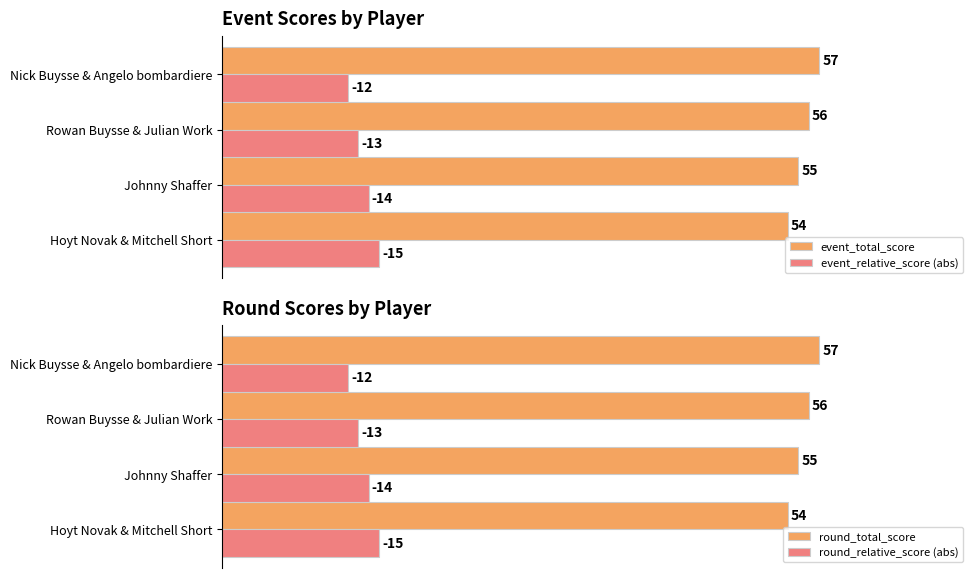

How many data points does each series have?

4